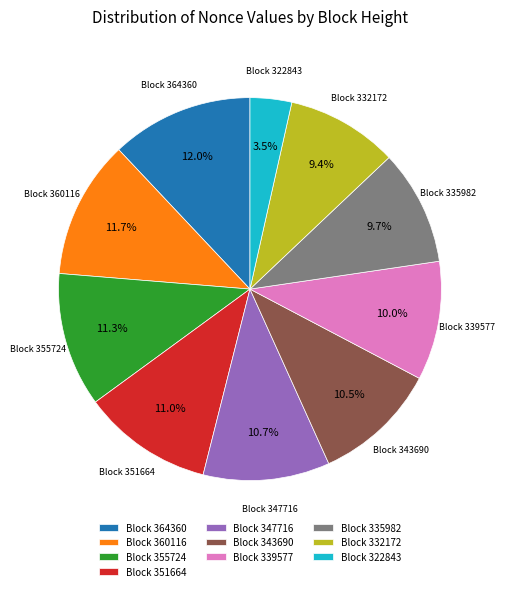

What portion of the pie excludes Block 343690?

89.5%